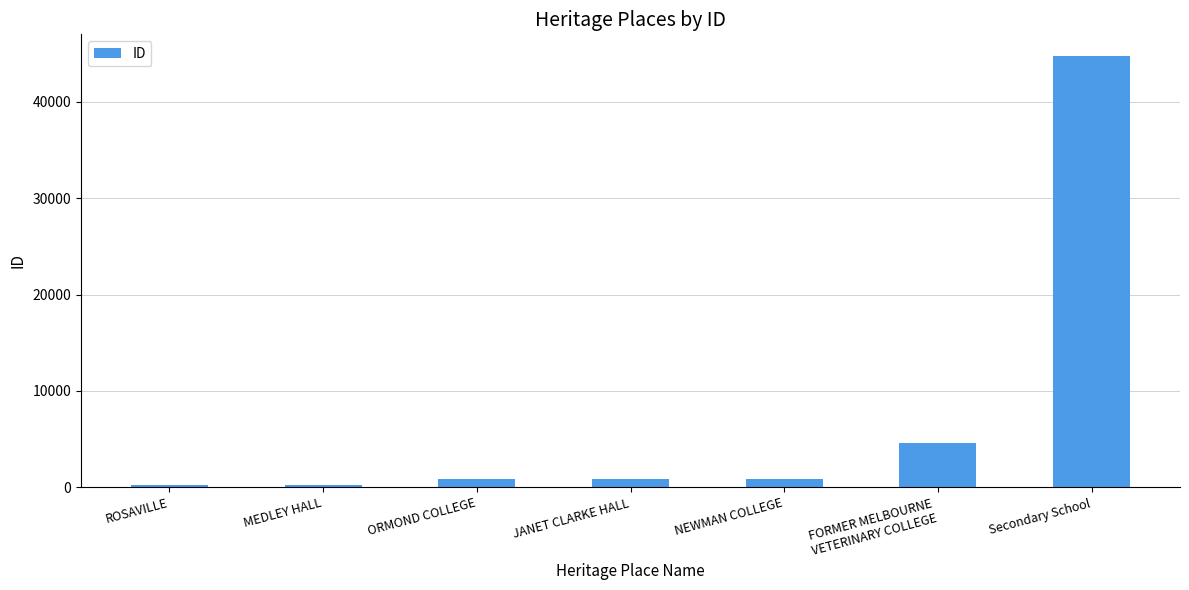

How many bars are there in total?

7